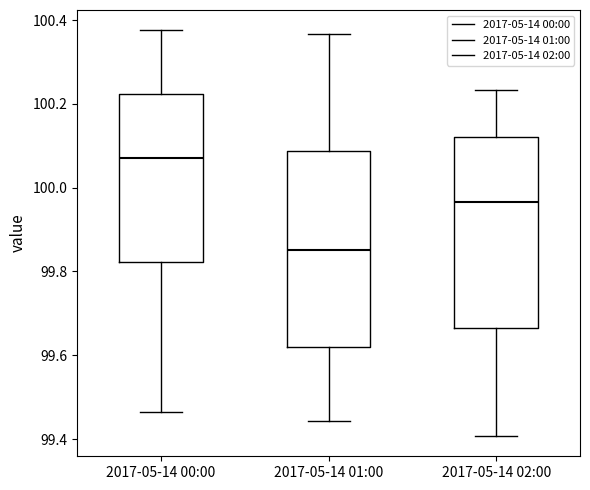

Where does the upper whisker of the box for 2017-05-14 02:00 end on the y-axis? The values are not printed on the chart, so give them approximately, as read against the axis.

100.24